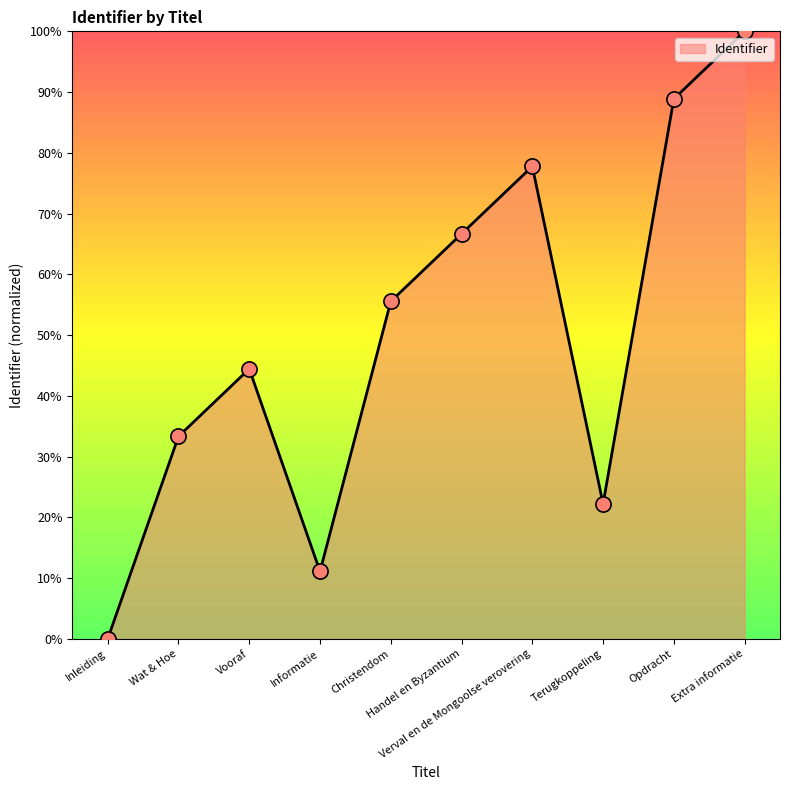

Between Informatie and Wat & Hoe, which is larger?

Wat & Hoe